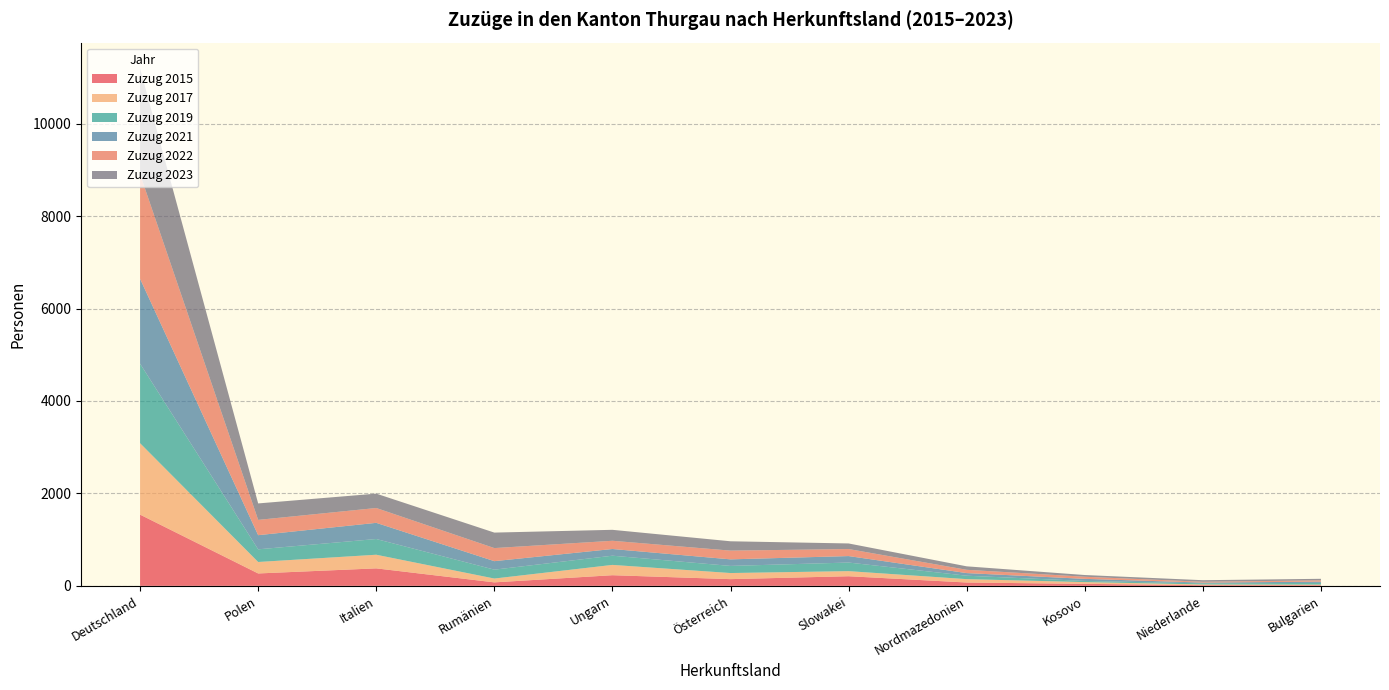

Reading left to right, list all the values displayed in this chart.

Zuzug 2015: Deutschland=1541	Polen=268	Italien=378	Rumänien=75	Ungarn=230	Österreich=145	Slowakei=208	Nordmazedonien=72	Kosovo=43	Niederlande=15	Bulgarien=14
Zuzug 2017: Deutschland=1545	Polen=248	Italien=295	Rumänien=83	Ungarn=223	Österreich=132	Slowakei=110	Nordmazedonien=73	Kosovo=38	Niederlande=15	Bulgarien=13
Zuzug 2019: Deutschland=1720	Polen=274	Italien=340	Rumänien=192	Ungarn=199	Österreich=154	Slowakei=186	Nordmazedonien=74	Kosovo=25	Niederlande=24	Bulgarien=37
Zuzug 2021: Deutschland=1837	Polen=306	Italien=350	Rumänien=184	Ungarn=145	Österreich=142	Slowakei=140	Nordmazedonien=57	Kosovo=45	Niederlande=16	Bulgarien=27
Zuzug 2022: Deutschland=2264	Polen=331	Italien=321	Rumänien=283	Ungarn=178	Österreich=189	Slowakei=152	Nordmazedonien=71	Kosovo=46	Niederlande=18	Bulgarien=28
Zuzug 2023: Deutschland=2286	Polen=356	Italien=311	Rumänien=335	Ungarn=237	Österreich=202	Slowakei=121	Nordmazedonien=75	Kosovo=37	Niederlande=34	Bulgarien=33